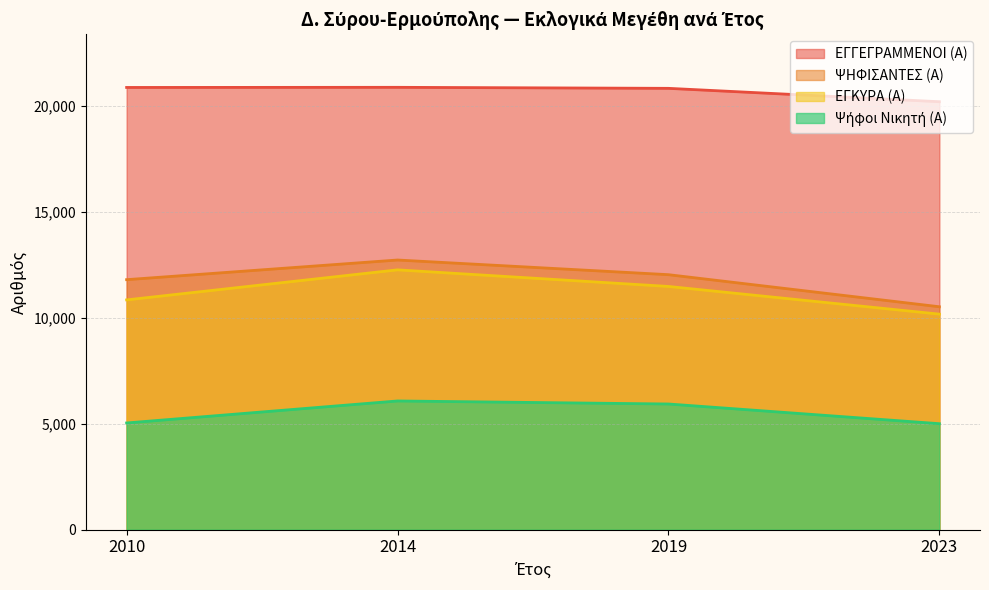

Reading left to right, what are all the values shown in this chart?

ΕΓΓΕΓΡΑΜΜΕΝΟΙ (Α): 2010=20859	2014=20865	2019=20817	2023=20186
ΨΗΦΙΣΑΝΤΕΣ (Α): 2010=11792	2014=12719	2019=12027	2023=10514
ΕΓΚΥΡΑ (Α): 2010=10838	2014=12255	2019=11472	2023=10166
Ψήφοι Νικητή (Α): 2010=5032	2014=6070	2019=5927	2023=4998